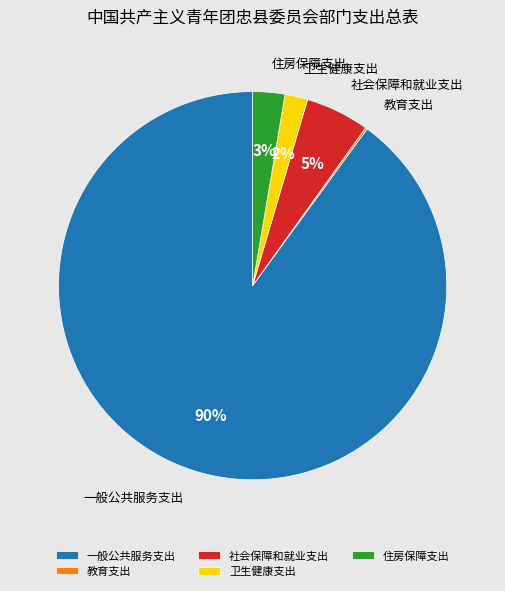

Which has a higher value, 住房保障支出 or 一般公共服务支出?

一般公共服务支出